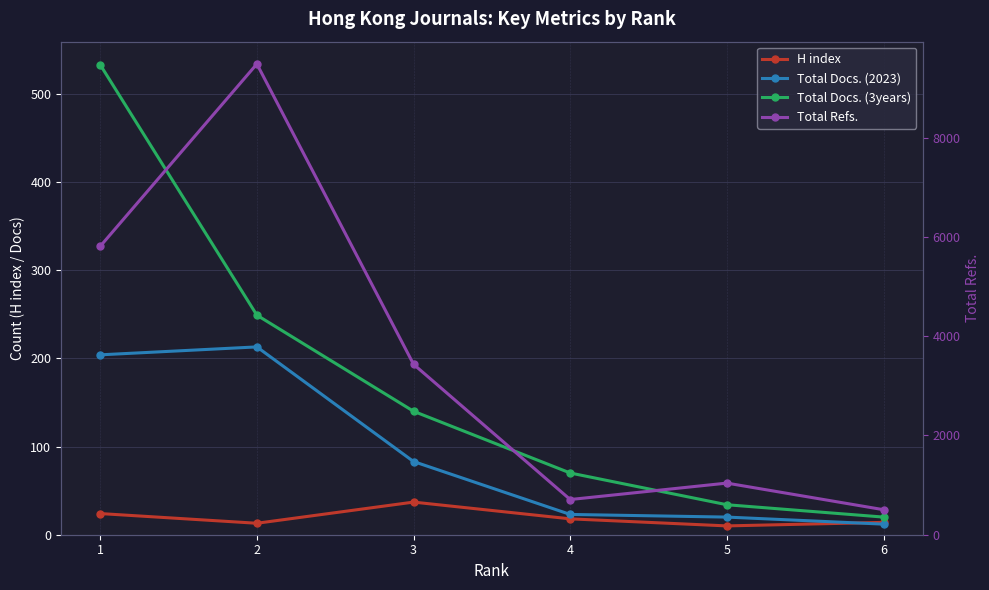

What is the value of the Total Refs. point at the 6th from the left?

504